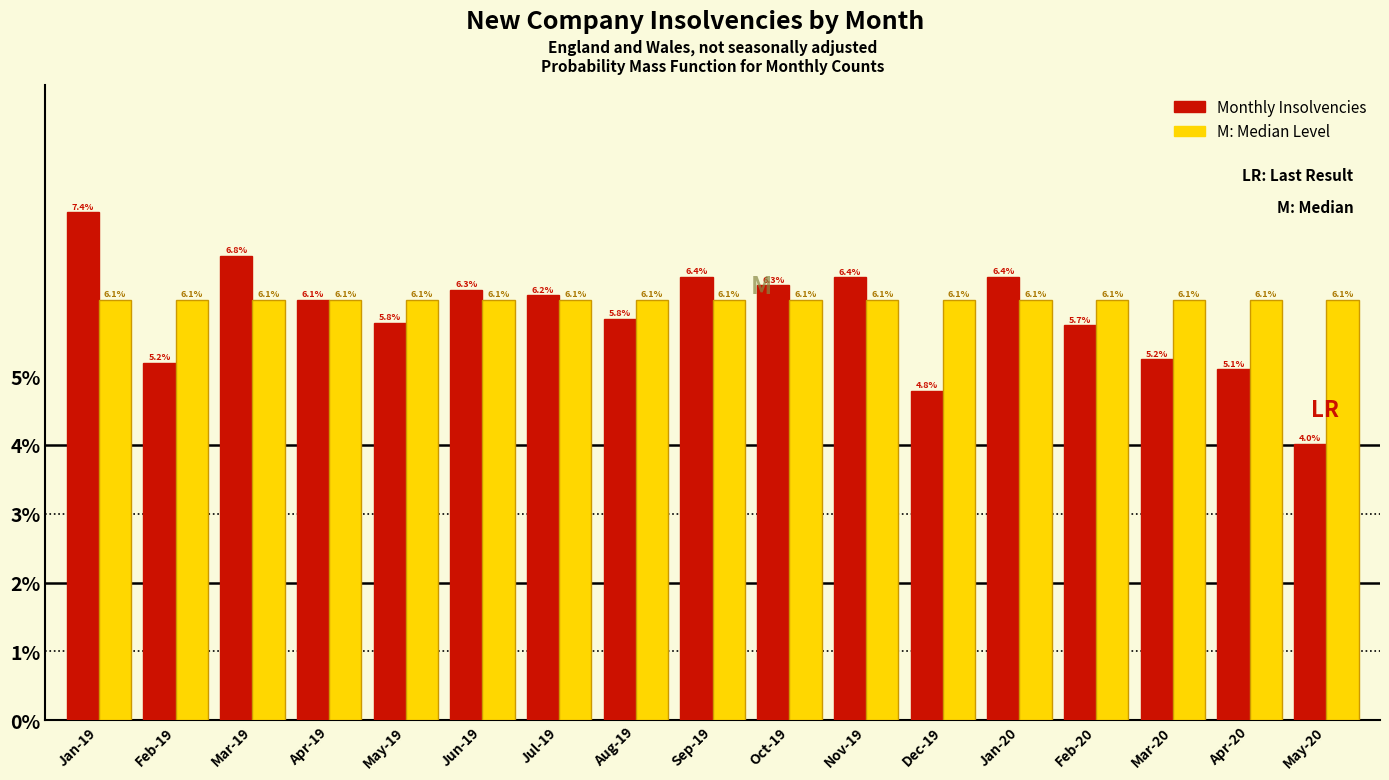

Reading left to right, transcribe all the data shown in this chart.

Monthly Insolvencies: 7.4	5.2	6.8	6.1	5.8	6.3	6.2	5.8	6.4	6.3	6.4	4.8	6.4	5.7	5.2	5.1	4.0
Median Level: 6.1	6.1	6.1	6.1	6.1	6.1	6.1	6.1	6.1	6.1	6.1	6.1	6.1	6.1	6.1	6.1	6.1